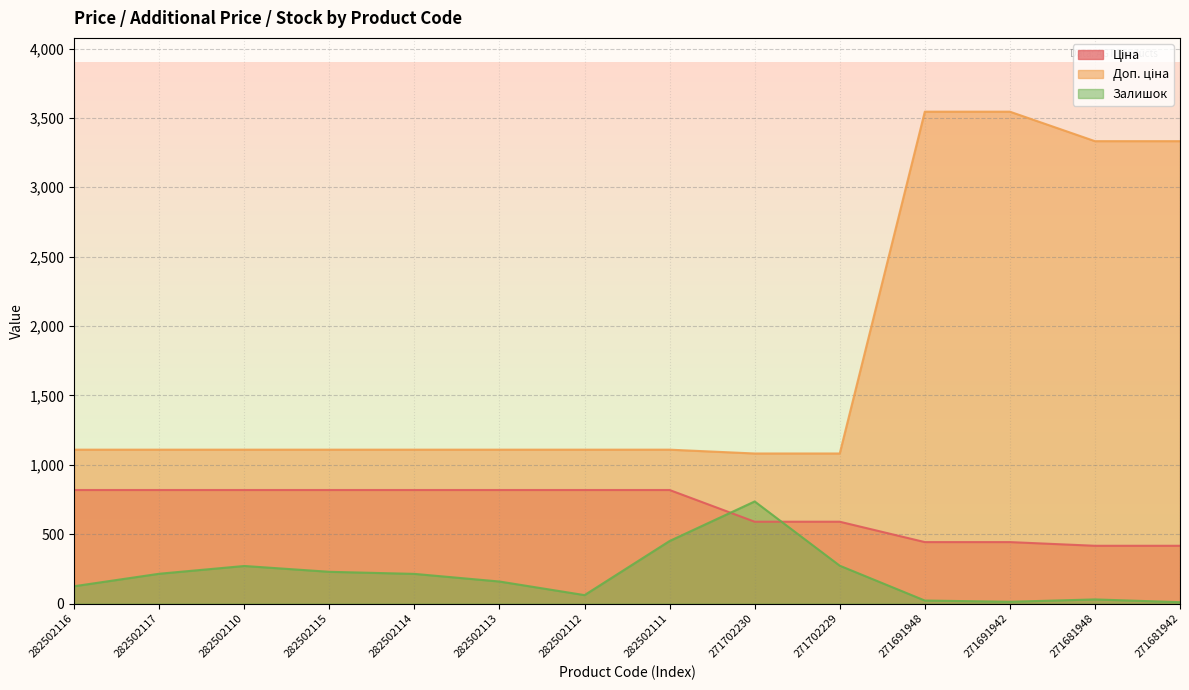

True or false: Ціна and Доп. ціна intersect in this chart.

False